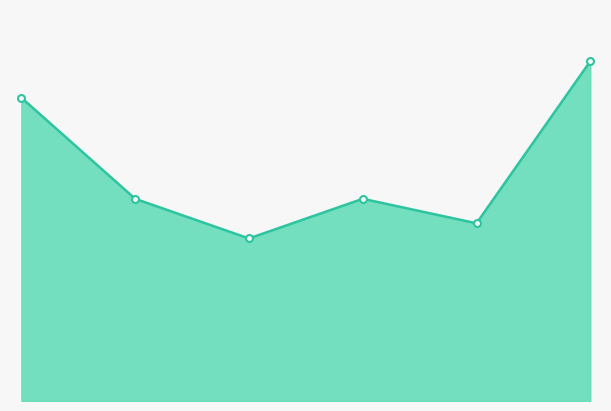

Is this an area chart (filled region under the line)?

Yes